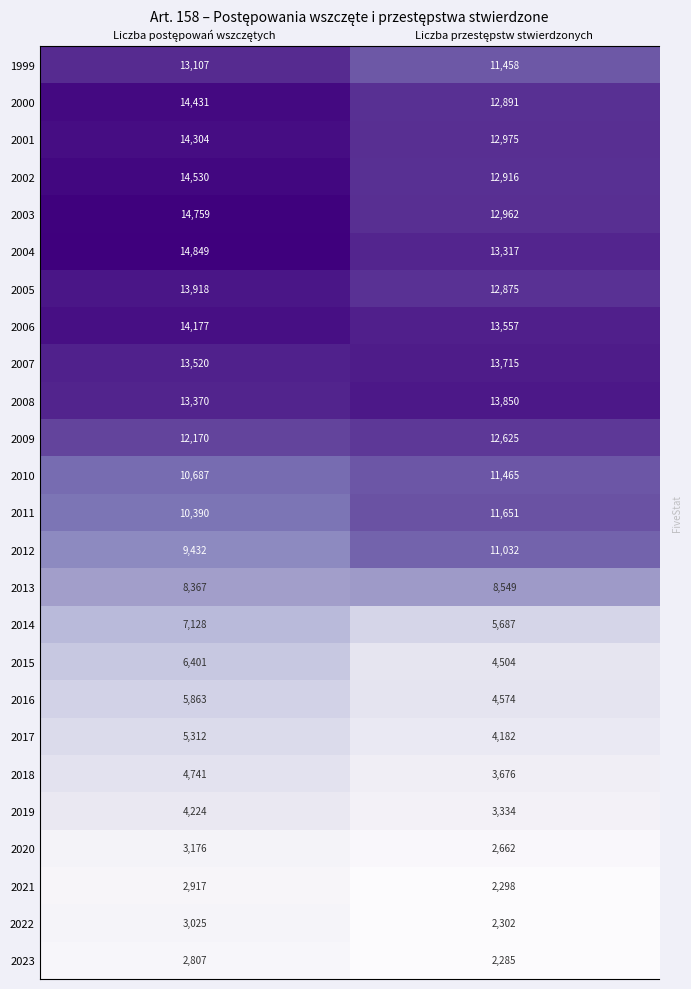

At which category is the sum across all series the highest?

Liczba postępowań wszczętych